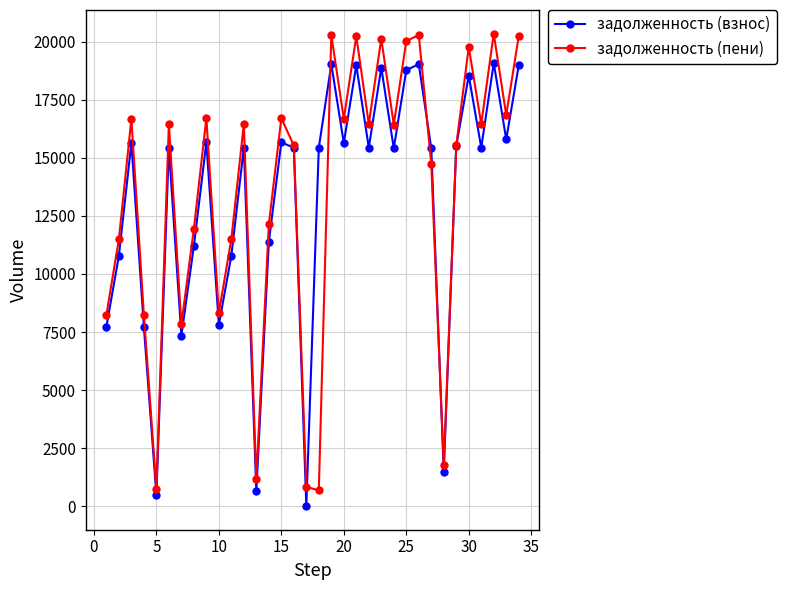

At how many categories does at least one series exceed 18900?

8